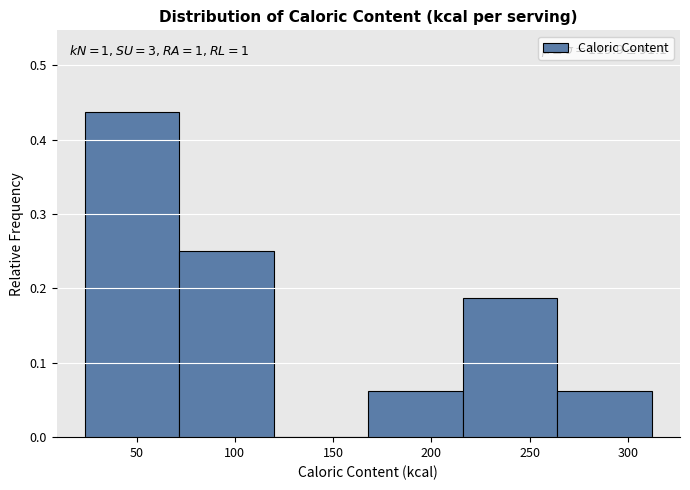

Over which range of the x-axis is the bar tallest?

25 to 70